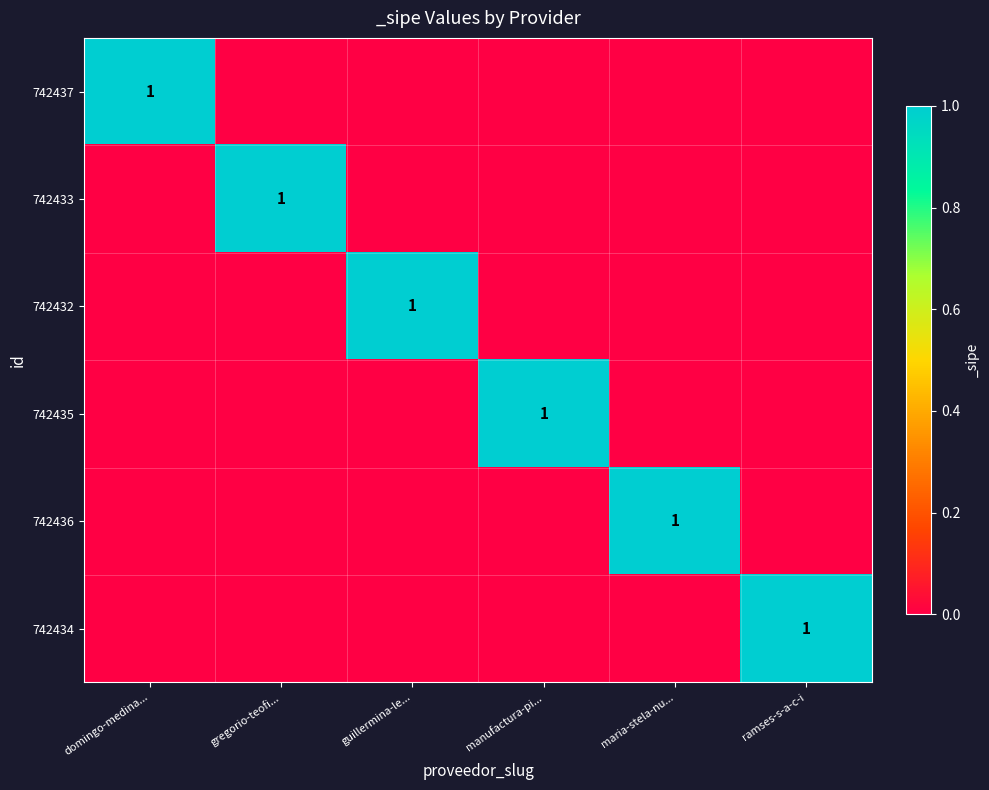

At which label does 742432 reach its minimum?

domingo-medina...